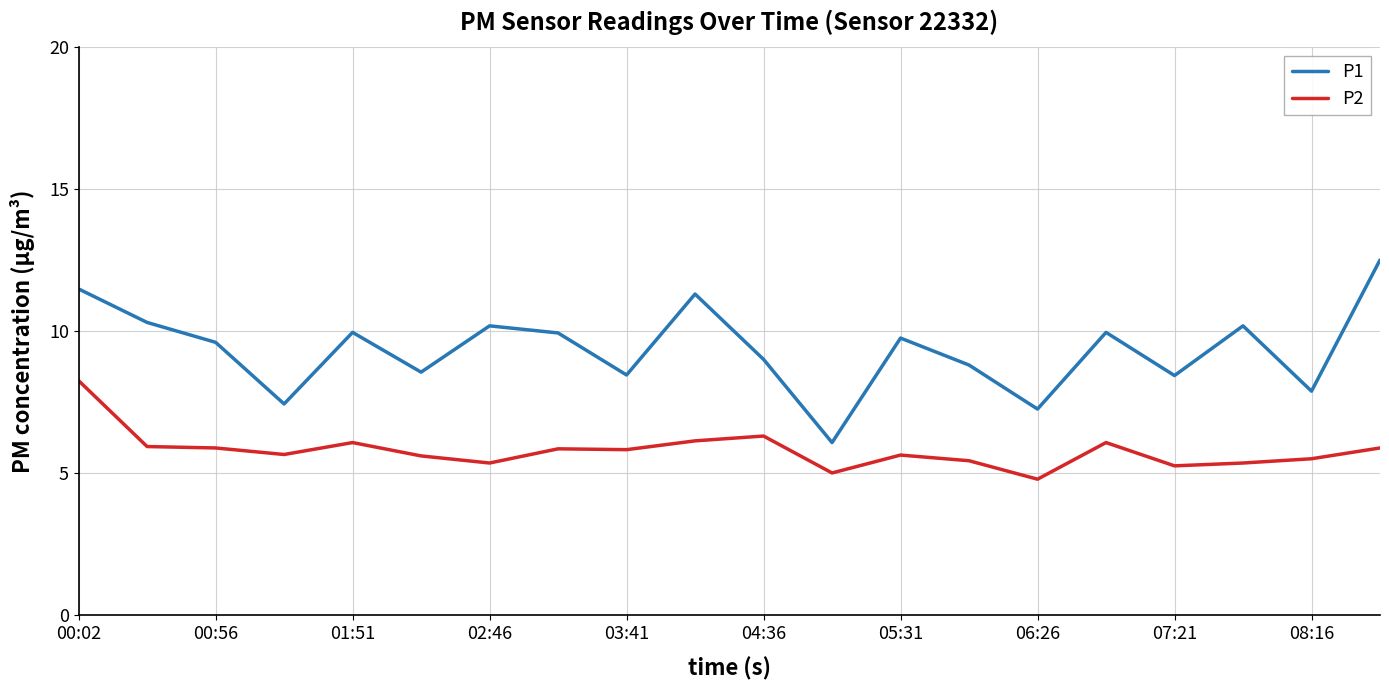

What is the greatest value displayed?

12.5